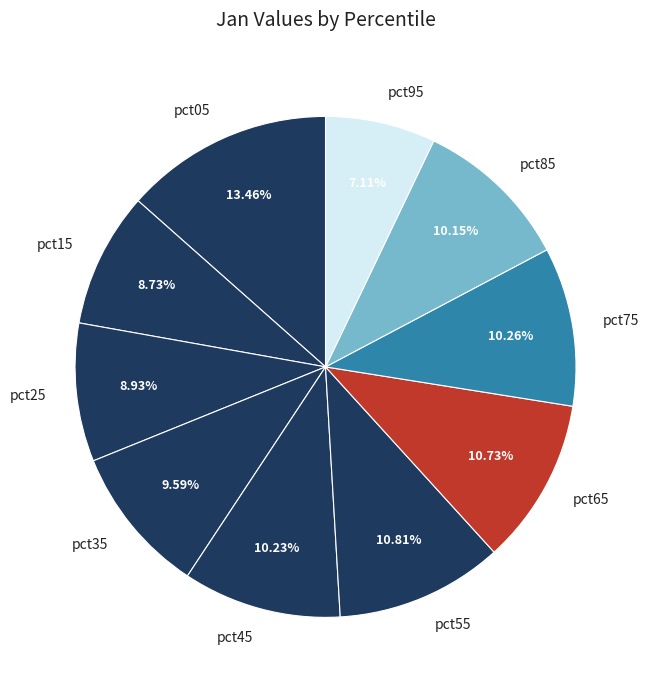

Does any single category account for the majority?

No